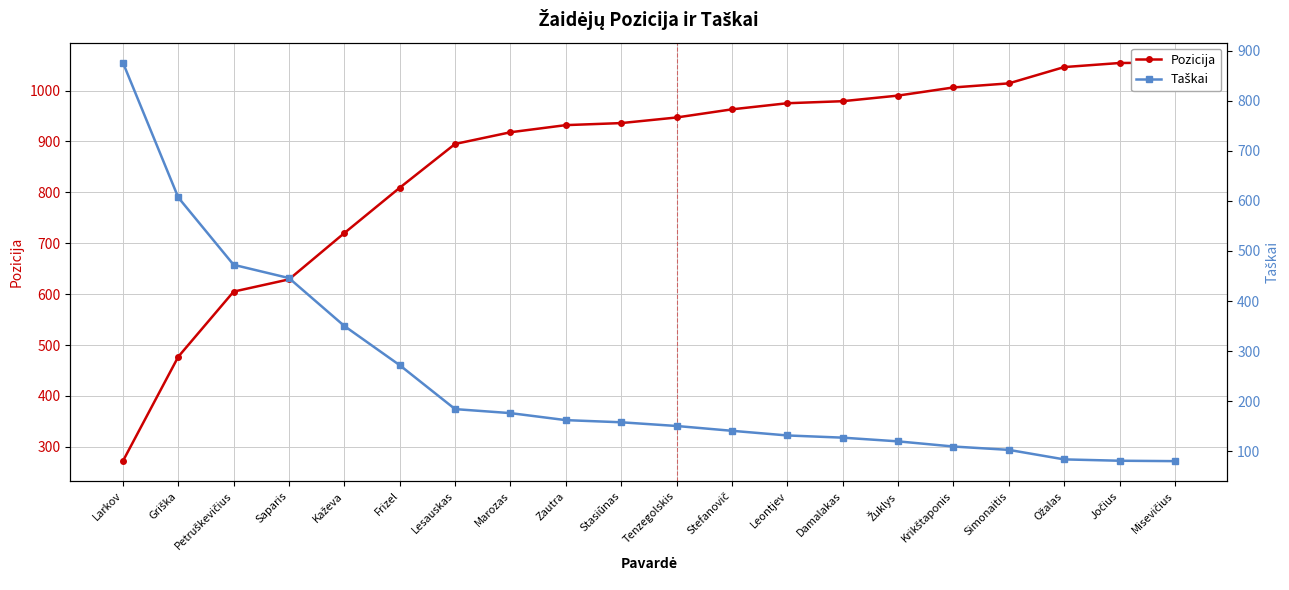

Which series ends up on top after the final intersection of Taškai and Pozicija?

Pozicija